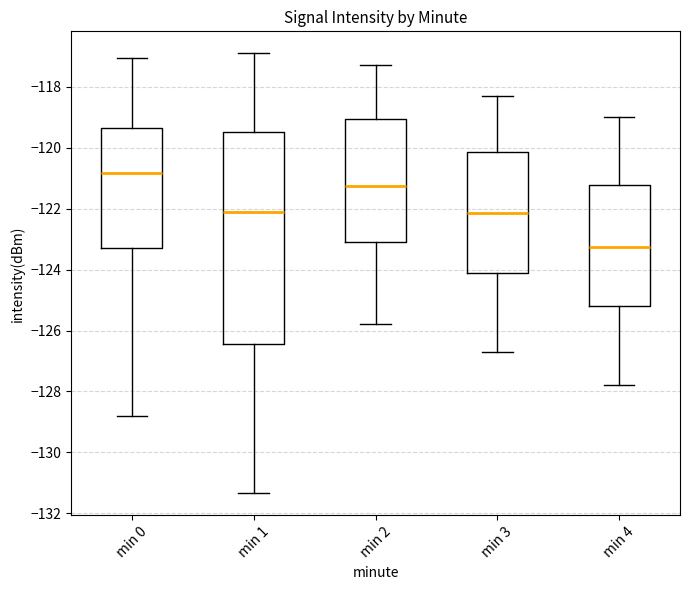

Reading left to right, read every box against the y-axis: the position of its median line, the range the box covers, and the ends of its whiskers. The values are not printed on the chart, so give them approximately, as read against the axis.

min 0: median -120.8, box -123.2 to -119.4, whiskers -128.8 to -117.0
min 1: median -122.2, box -126.4 to -119.4, whiskers -131.4 to -117.0
min 2: median -121.2, box -123.0 to -119.0, whiskers -125.8 to -117.2
min 3: median -122.2, box -124.0 to -120.2, whiskers -126.6 to -118.2
min 4: median -123.2, box -125.2 to -121.2, whiskers -127.8 to -119.0